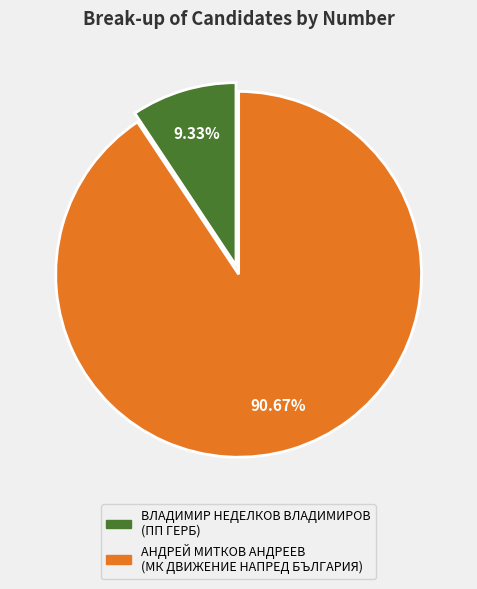

Approximately how many times larger is the value at АНДРЕЙ МИТКОВ АНДРЕЕВ compared to ВЛАДИМИР НЕДЕЛКОВ ВЛАДИМИРОВ?

9.7